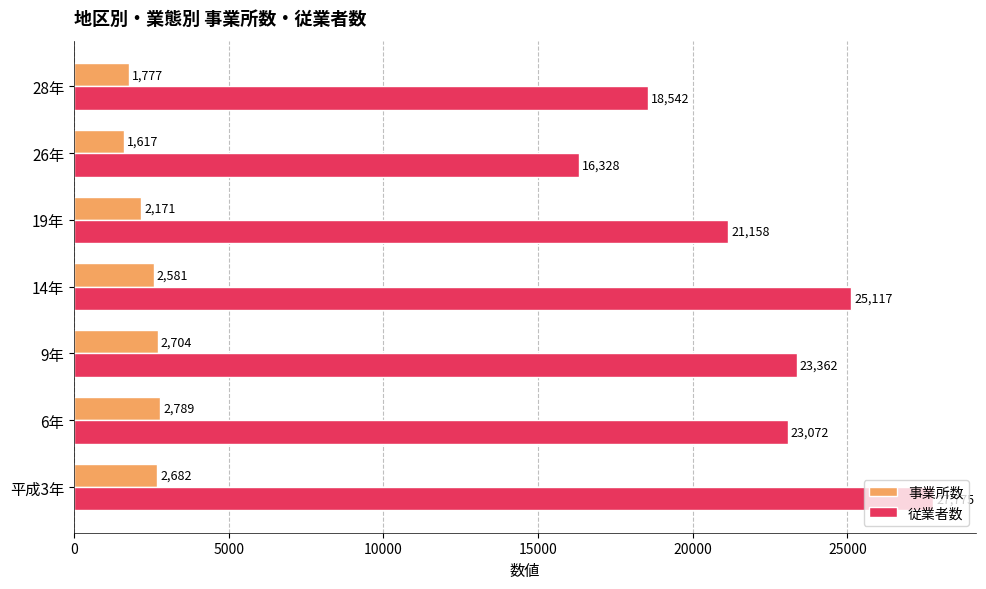

What is the spread (max minus min) of values at 28年?

16765